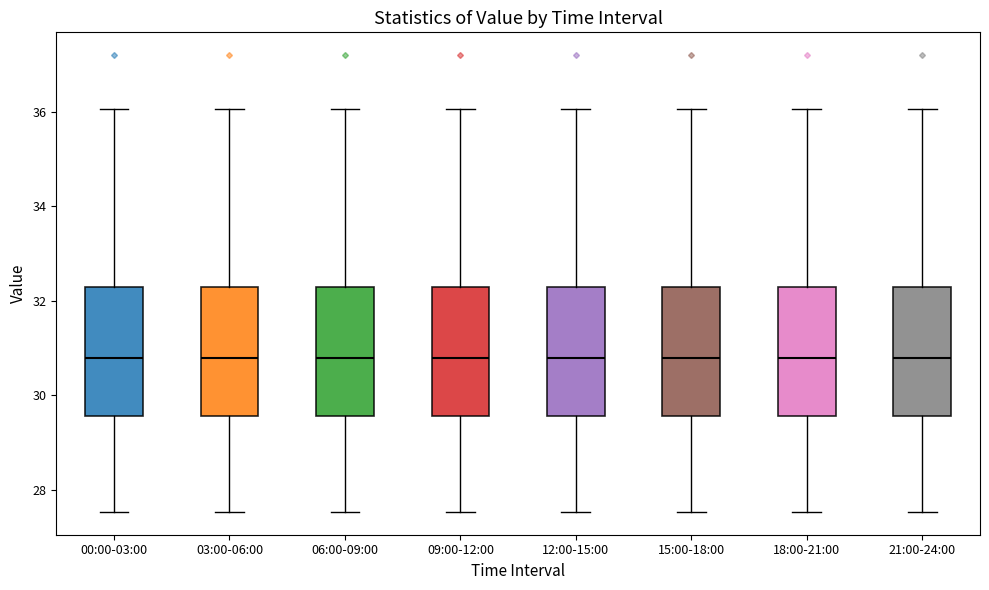

Reading left to right, transcribe this box plot: for each box, give where its median line is, the range the box spans, and where its two whiskers end, as read against the y-axis. The values are not printed on the chart, so give them approximately, as read against the axis.

00:00-03:00: median 30.8, box 29.6 to 32.2, whiskers 27.6 to 36.0
03:00-06:00: median 30.8, box 29.6 to 32.2, whiskers 27.6 to 36.0
06:00-09:00: median 30.8, box 29.6 to 32.2, whiskers 27.6 to 36.0
09:00-12:00: median 30.8, box 29.6 to 32.2, whiskers 27.6 to 36.0
12:00-15:00: median 30.8, box 29.6 to 32.2, whiskers 27.6 to 36.0
15:00-18:00: median 30.8, box 29.6 to 32.2, whiskers 27.6 to 36.0
18:00-21:00: median 30.8, box 29.6 to 32.2, whiskers 27.6 to 36.0
21:00-24:00: median 30.8, box 29.6 to 32.2, whiskers 27.6 to 36.0